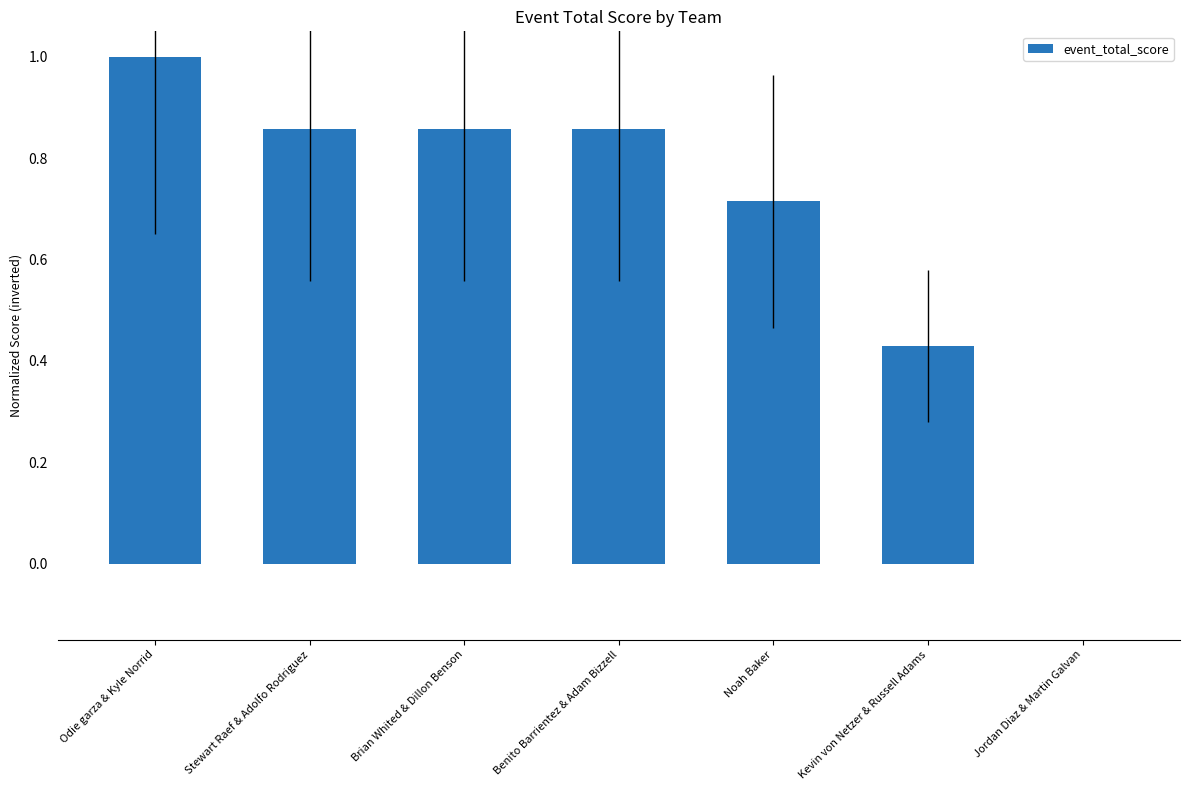

What is the sum of the values at Benito Barrientez & Adam Bizzell and Odie garza & Kyle Norrid?

1.9